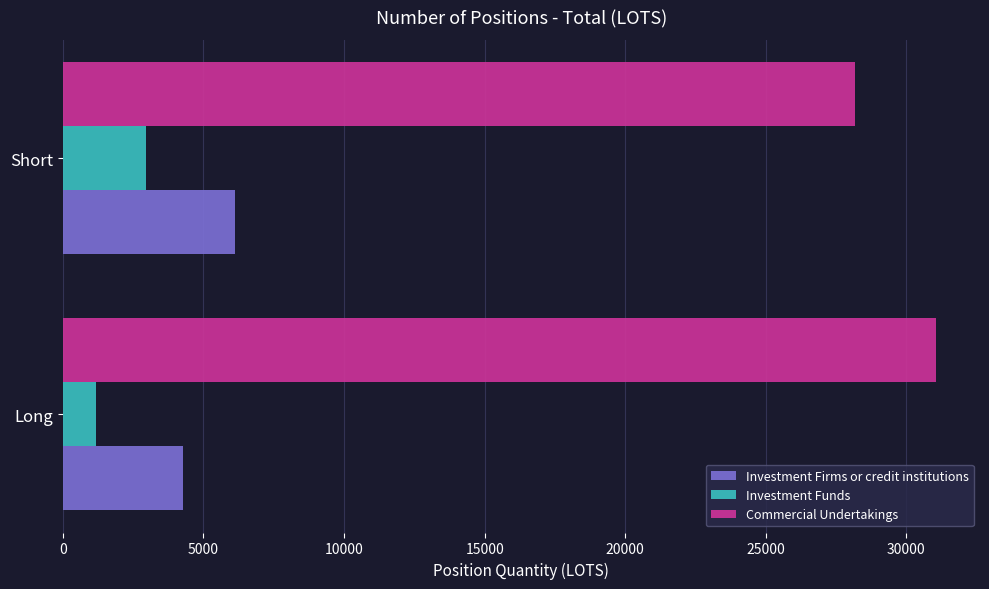

Is it true that Commercial Undertakings equals 49023.9 at Long?

False